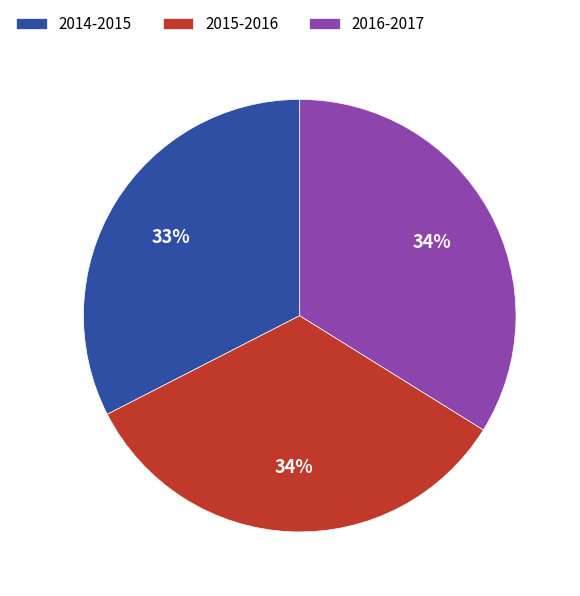

How many slices are in this pie chart?

3